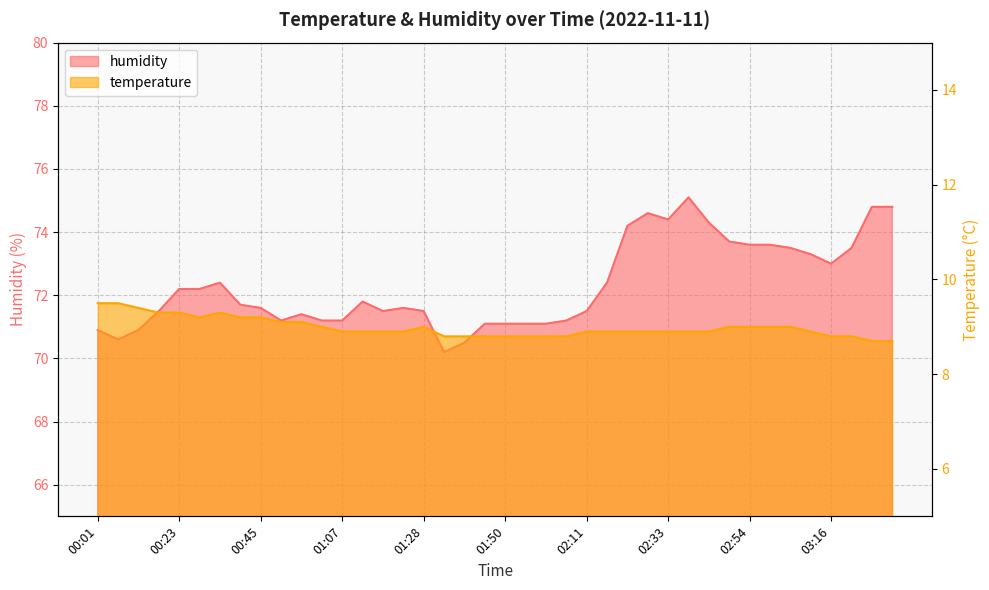

True or false: temperature has a value of 15.5 at 03:11.

False